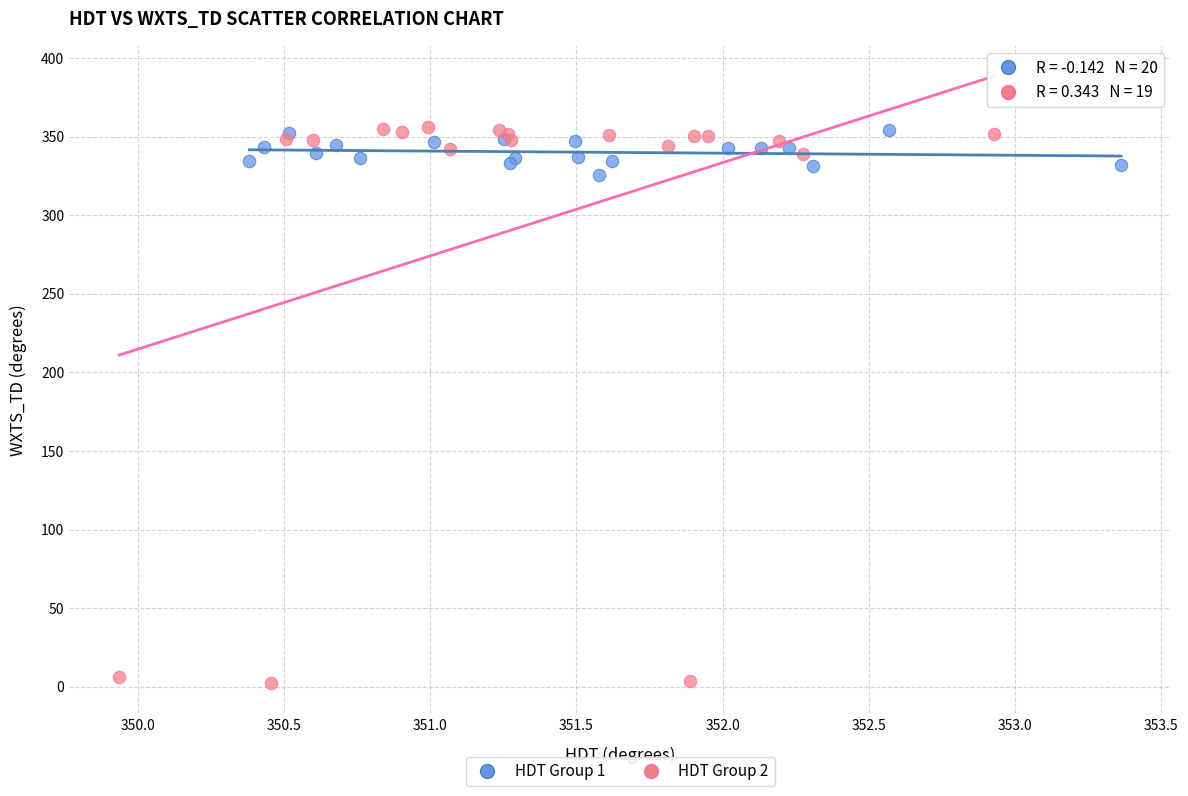

Which series contains the lowest Y value?

HDT Group 2